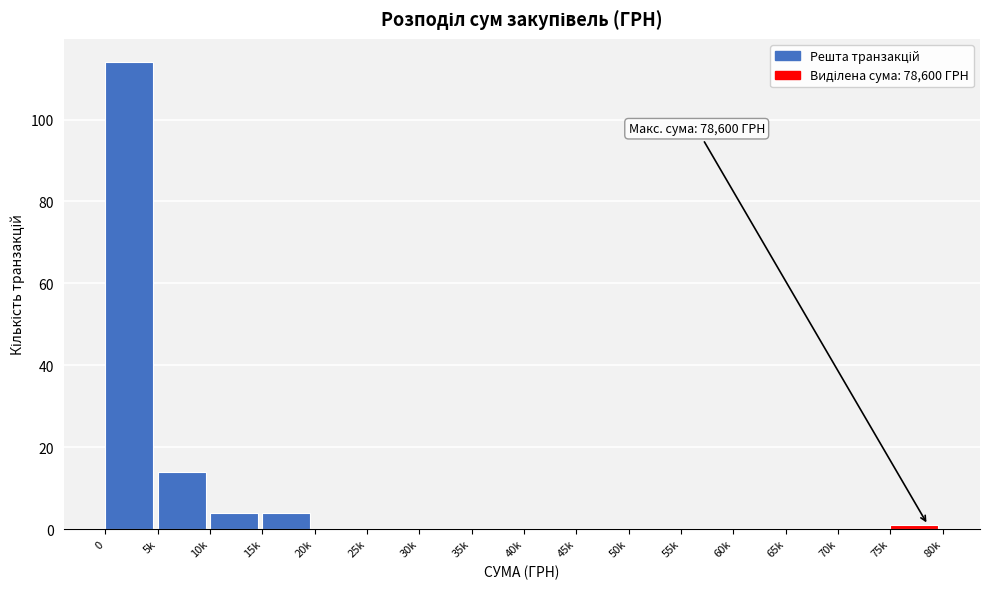

Reading right to left, list all the values displayed in this chart.

75k=1	70k=0	65k=0	60k=0	55k=0	50k=0	45k=0	40k=0	35k=0	30k=0	25k=0	20k=0	15k=4	10k=4	5k=14	0=114